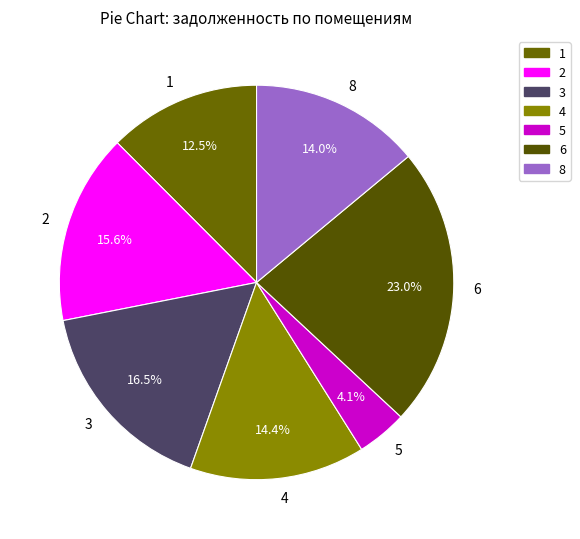

Combined, do 3 and 4 account for over 50%?

No